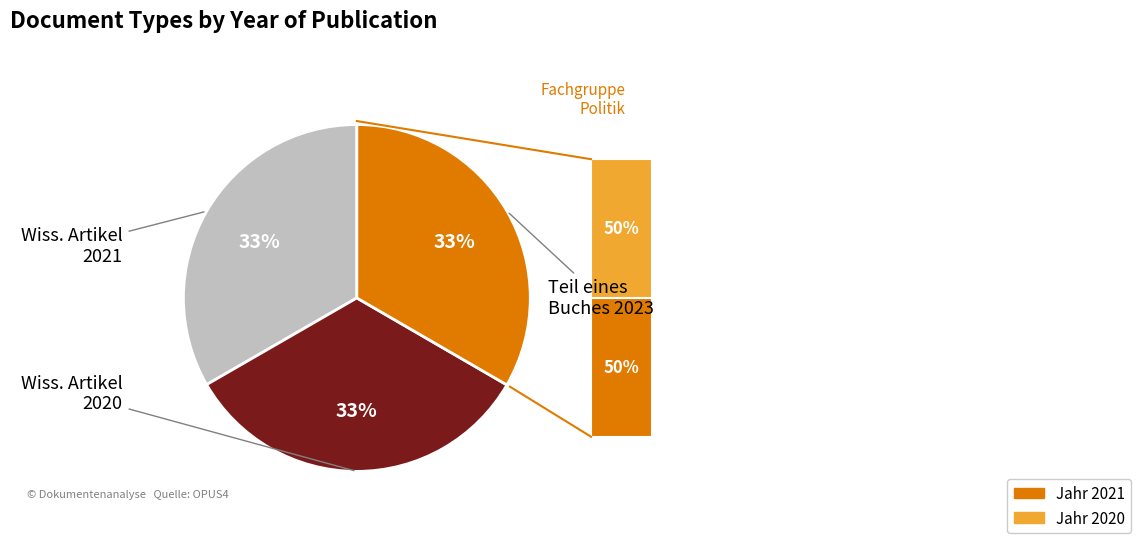

Is there a majority slice in this chart?

No